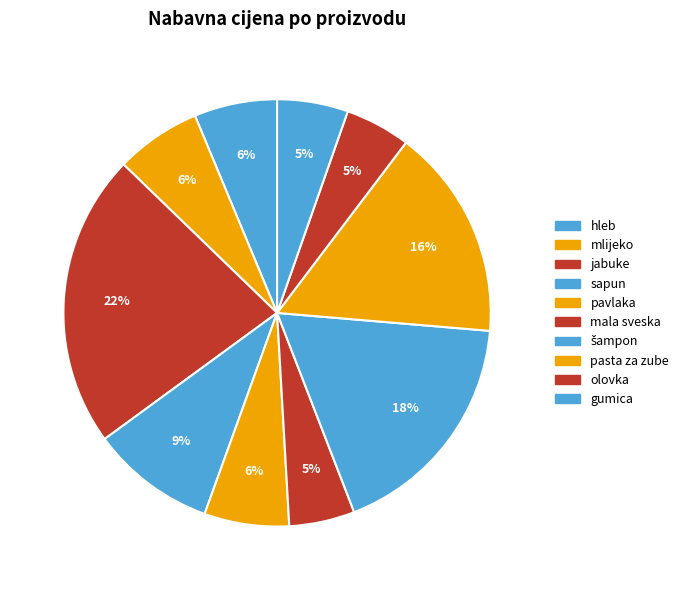

To the nearest percent, what is the average slice percentage?

10%